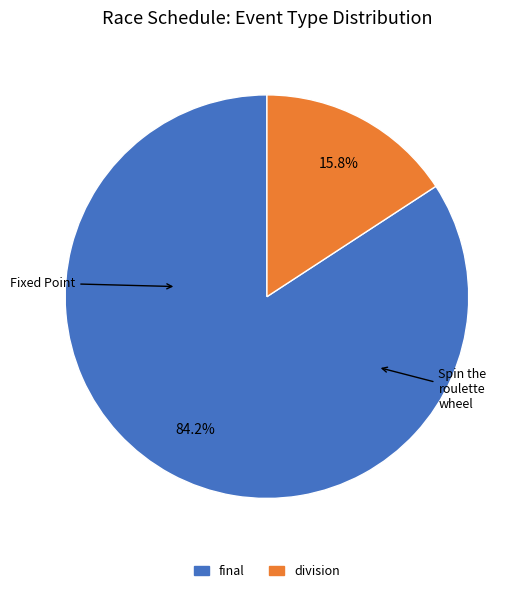

What is the ratio of the value at final to the value at division?

5.3